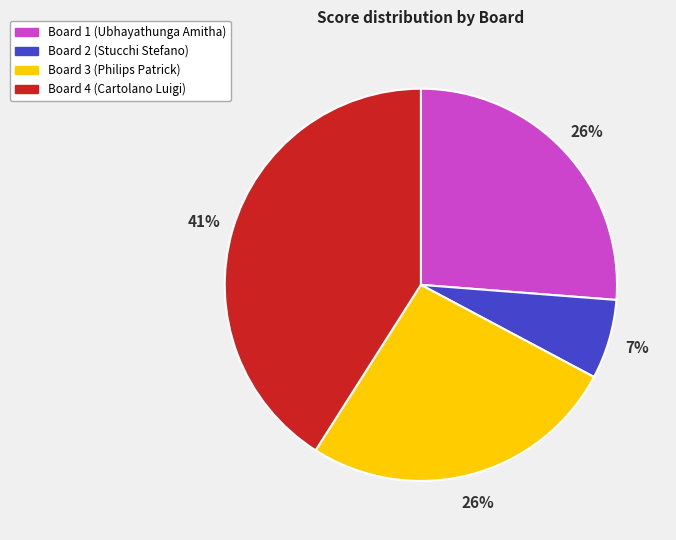

Is Board 2 the majority of the pie?

No